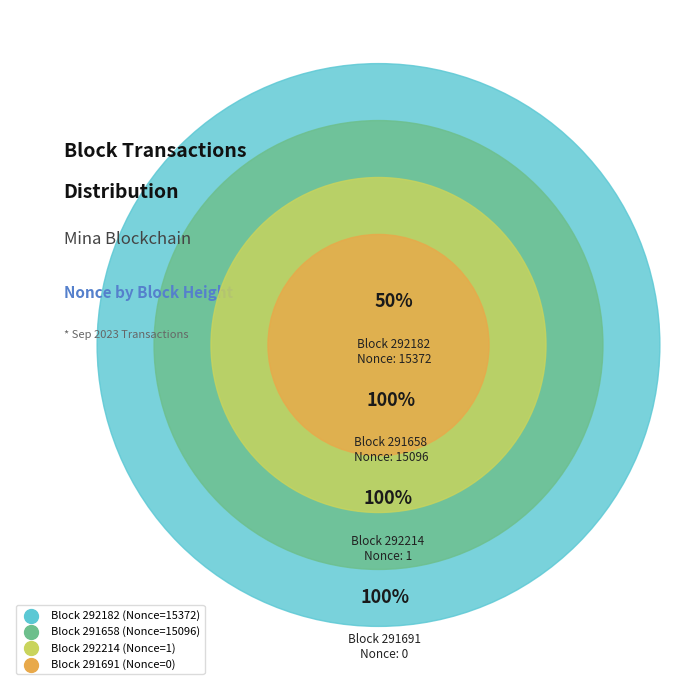

Is there any slice that represents more than half of the pie?

Yes